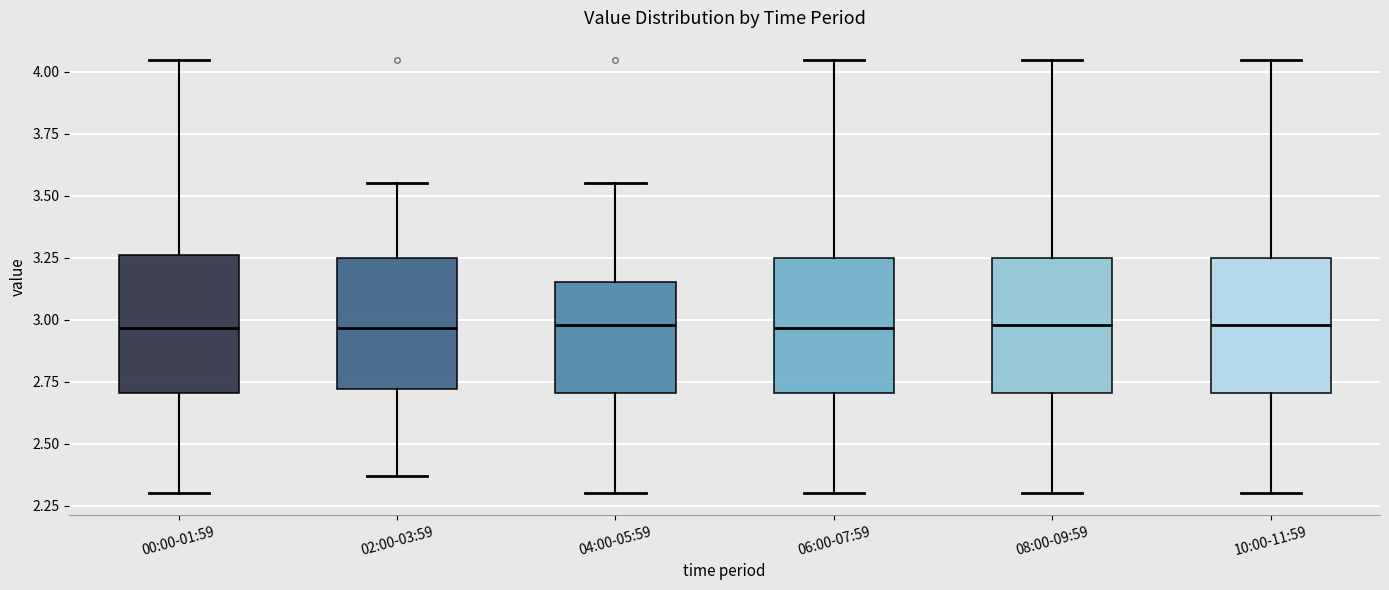

Reading left to right, read every box against the y-axis: the position of its median line, the range the box covers, and the ends of its whiskers. The values are not printed on the chart, so give them approximately, as read against the axis.

00:00-01:59: median 2.95, box 2.70 to 3.25, whiskers 2.30 to 4.05
02:00-03:59: median 2.95, box 2.70 to 3.25, whiskers 2.35 to 3.55
04:00-05:59: median 3.00, box 2.70 to 3.15, whiskers 2.30 to 3.55
06:00-07:59: median 2.95, box 2.70 to 3.25, whiskers 2.30 to 4.05
08:00-09:59: median 3.00, box 2.70 to 3.25, whiskers 2.30 to 4.05
10:00-11:59: median 3.00, box 2.70 to 3.25, whiskers 2.30 to 4.05